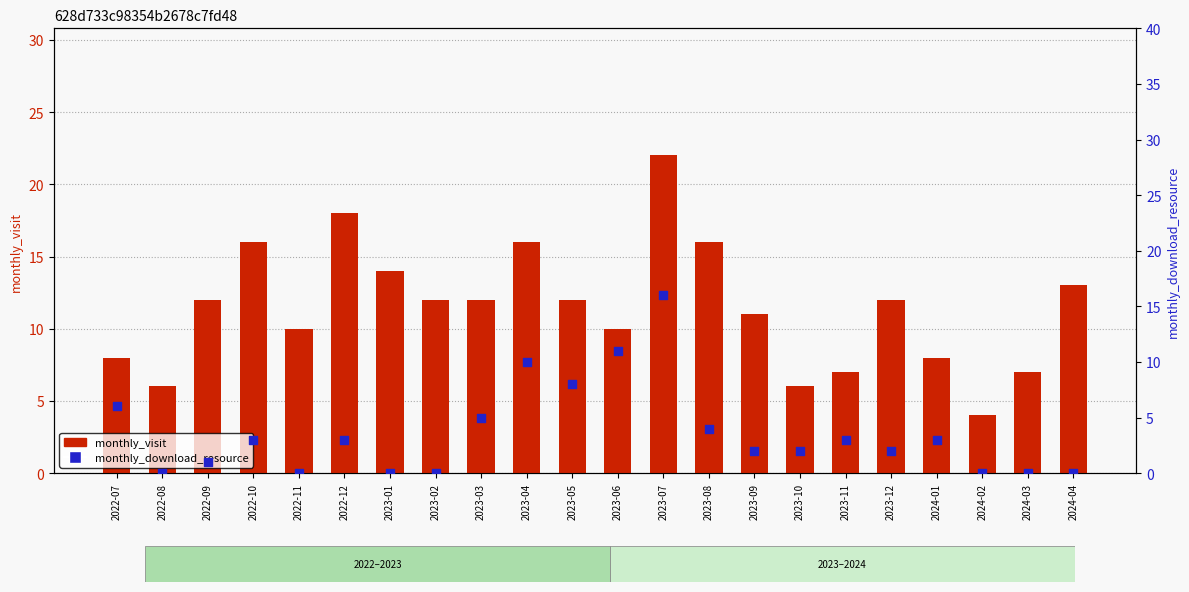

At which category is the sum across all series the highest?

2023-07